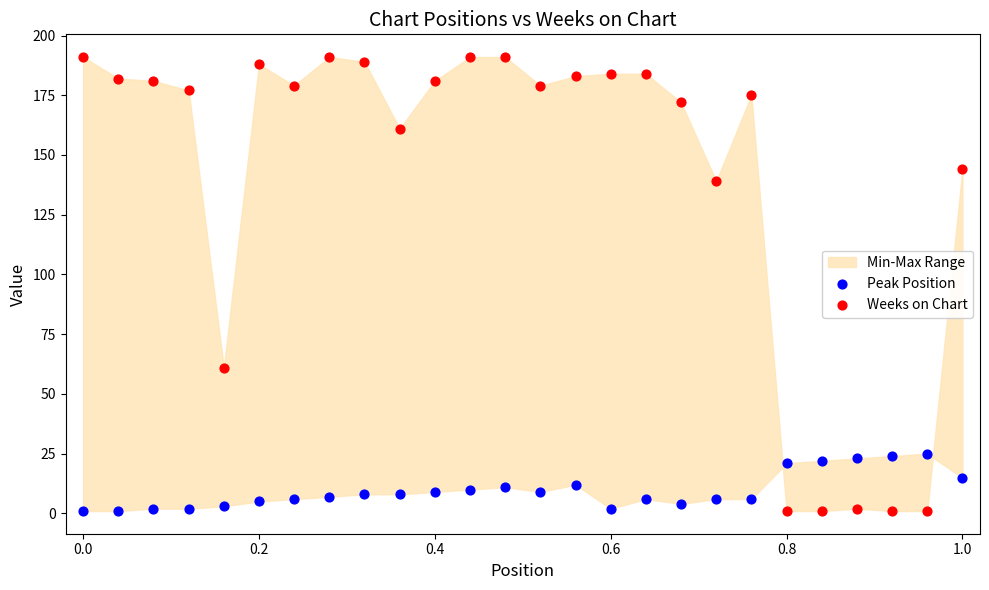

Across all data points, what is the range of Y values (max minus min)?

190